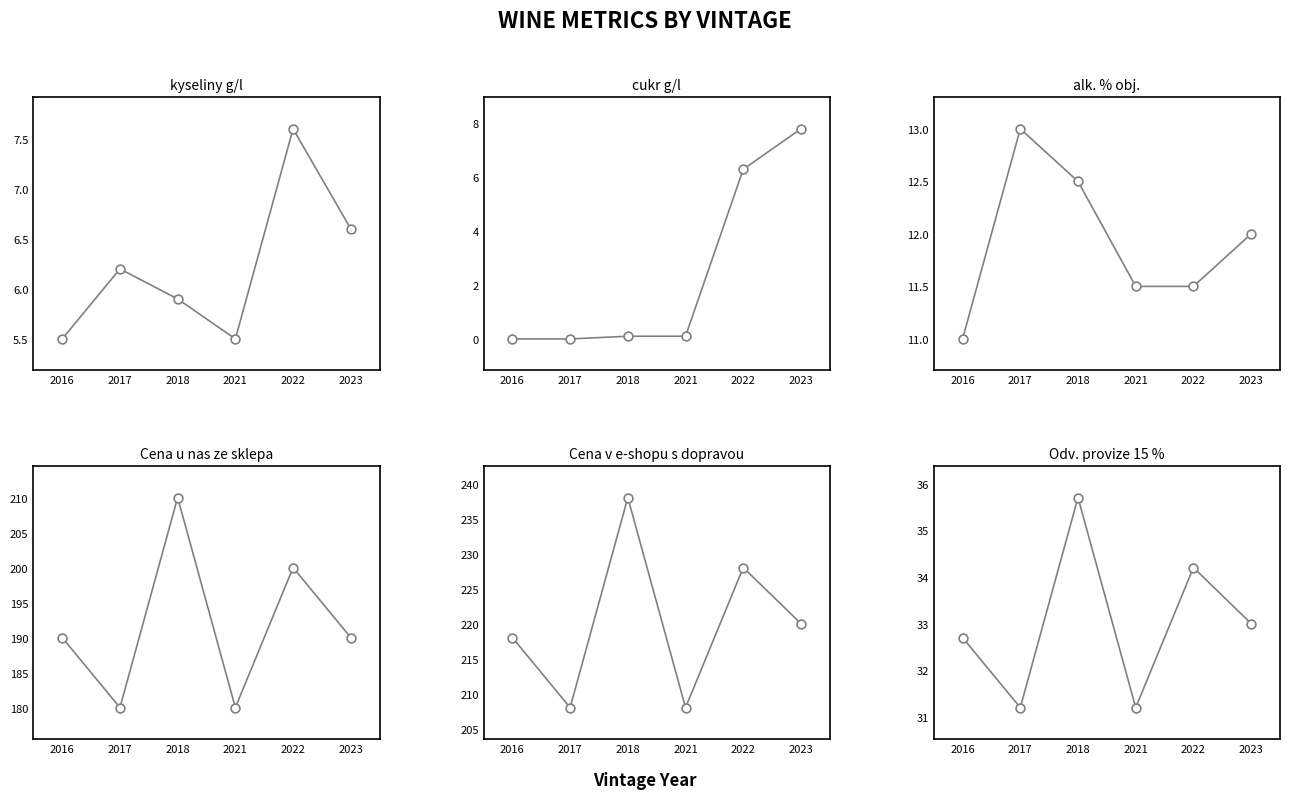

Which series has the largest total across all categories?

Cena v e-shopu s dopravou